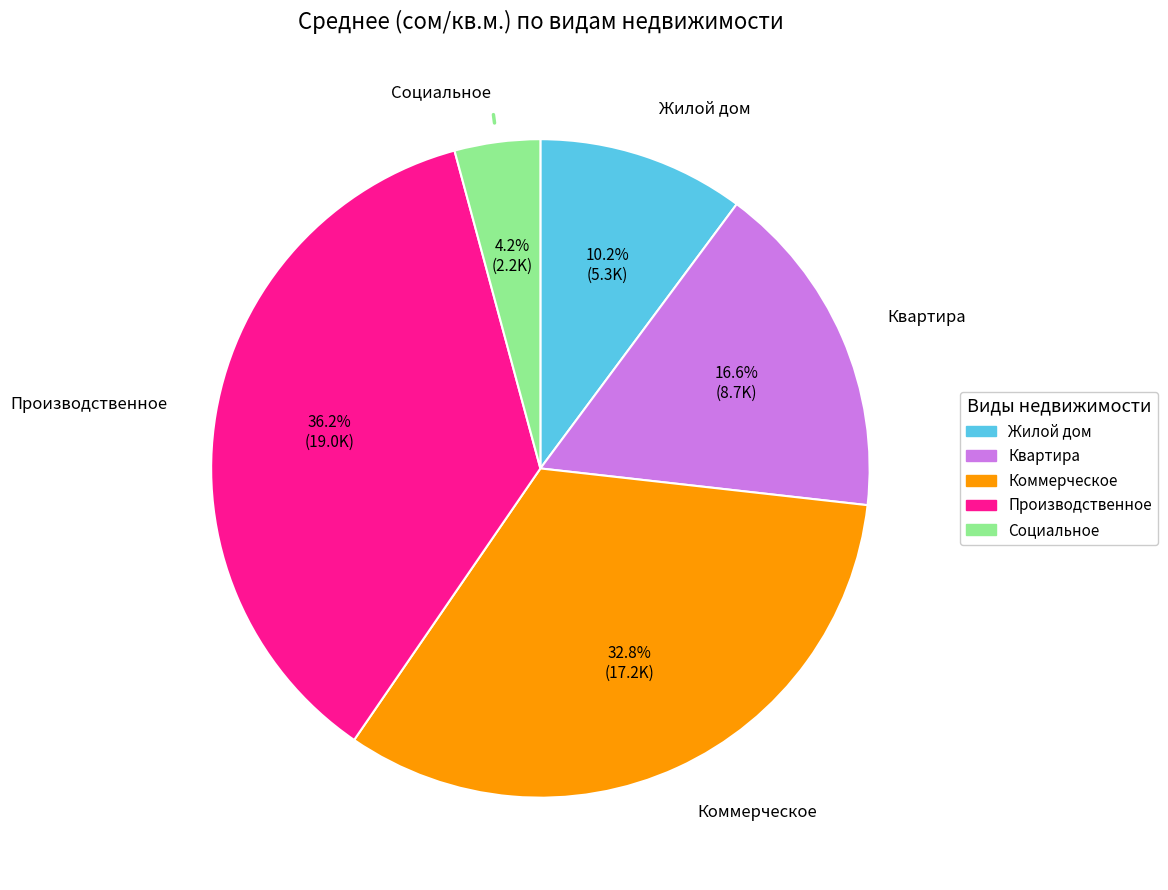

To the nearest percent, what portion does Квартира represent?

17%